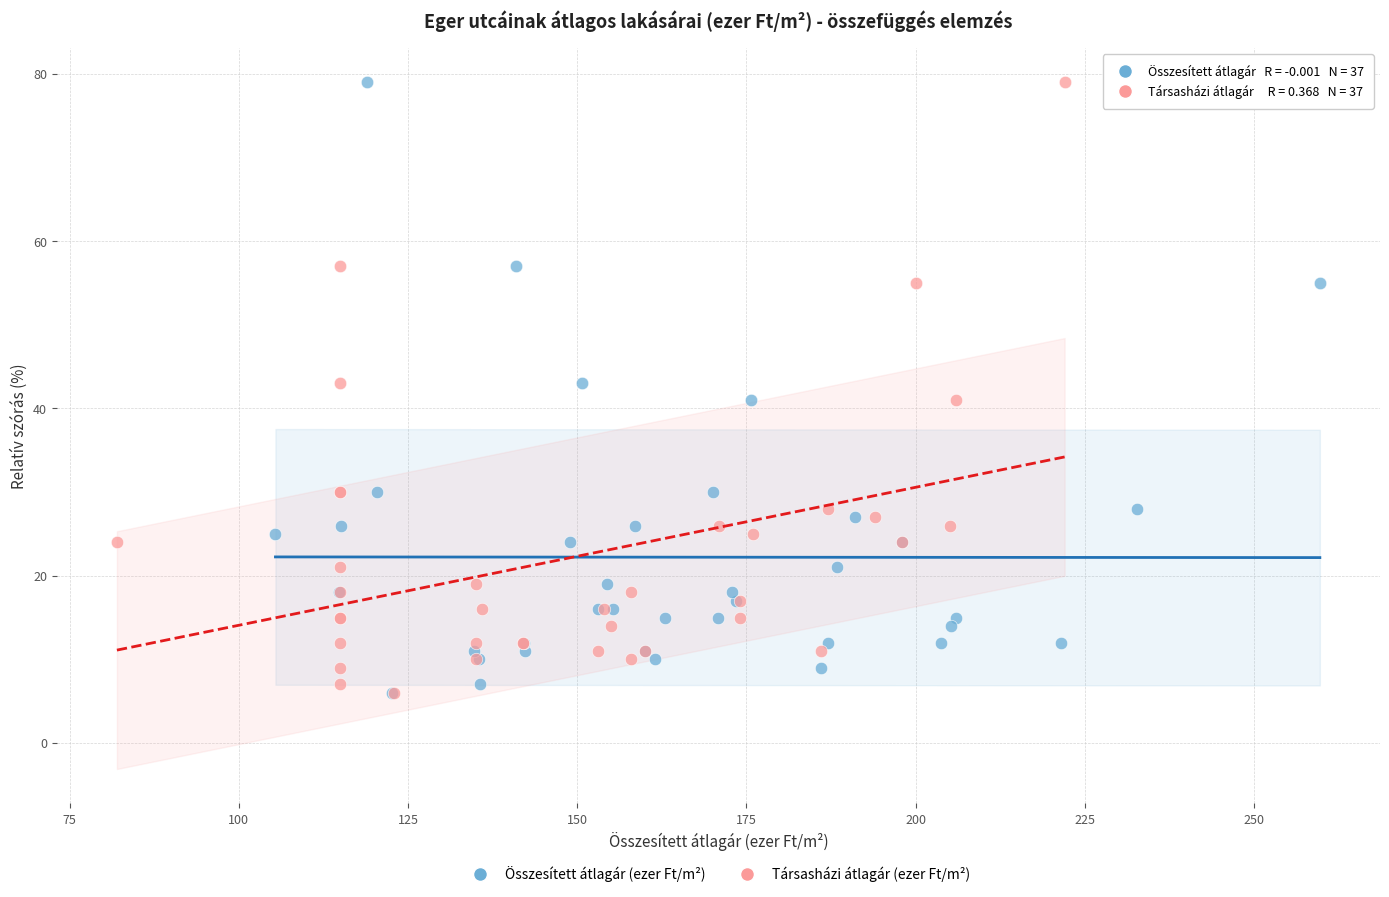

What are all the series names shown in the legend?

Összesített átlagár (ezer Ft/m²), Társasházi átlagár (ezer Ft/m²)